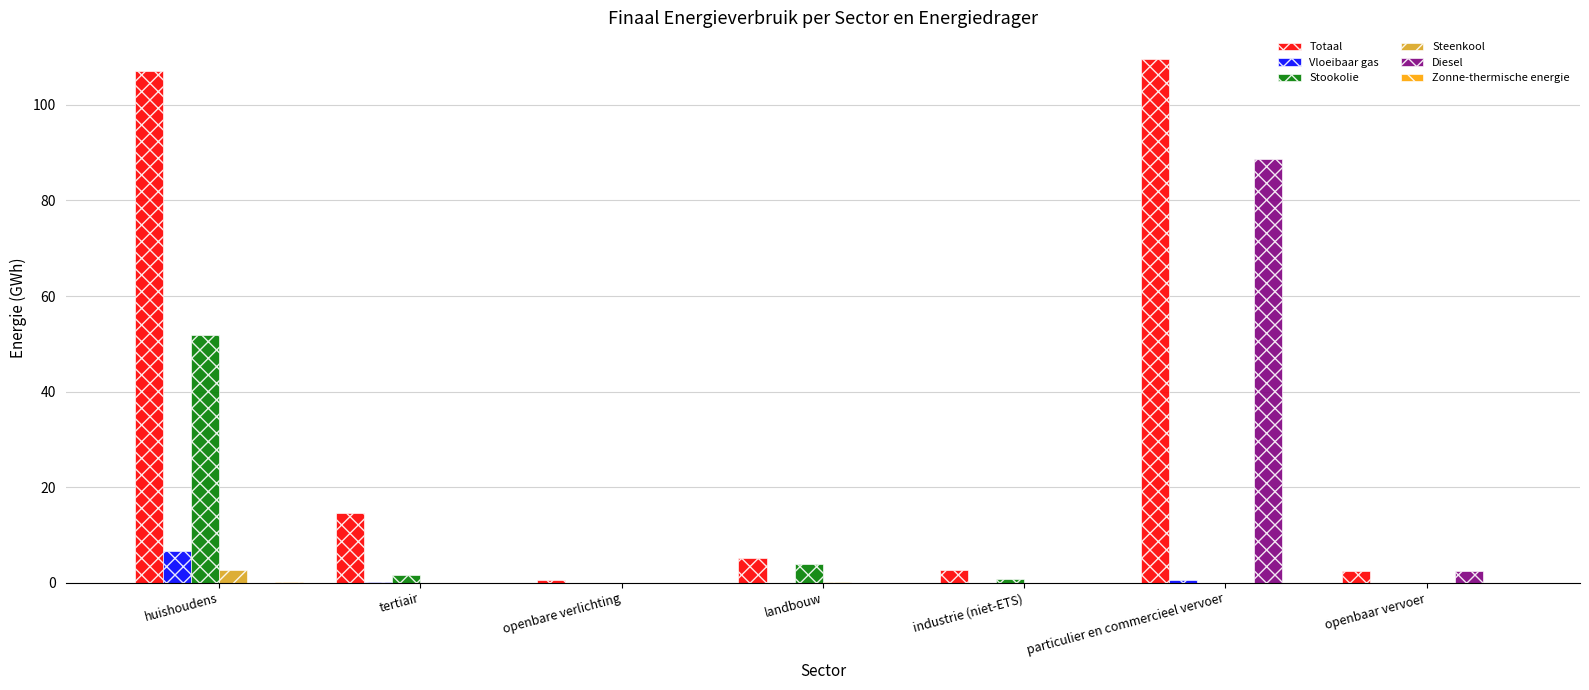

How many data points does each series have?

7